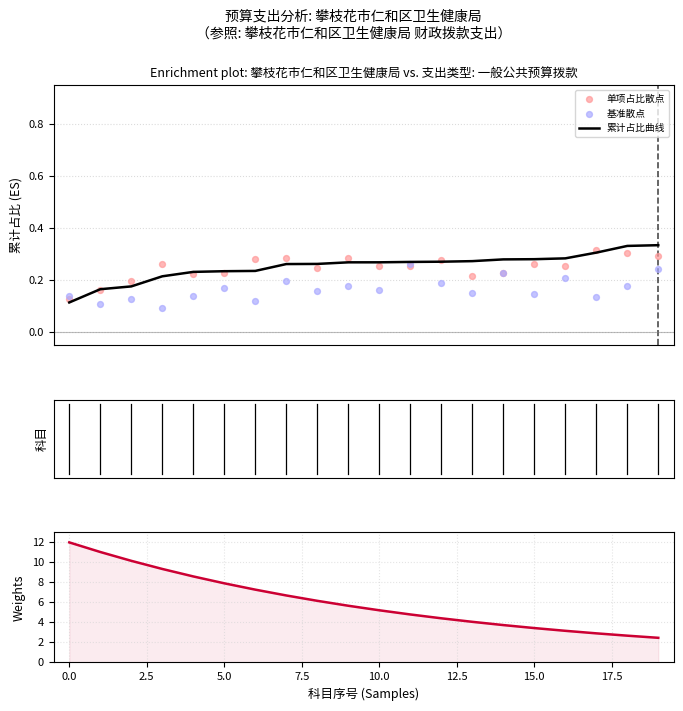

What is the total value across all series at 18?

3.5